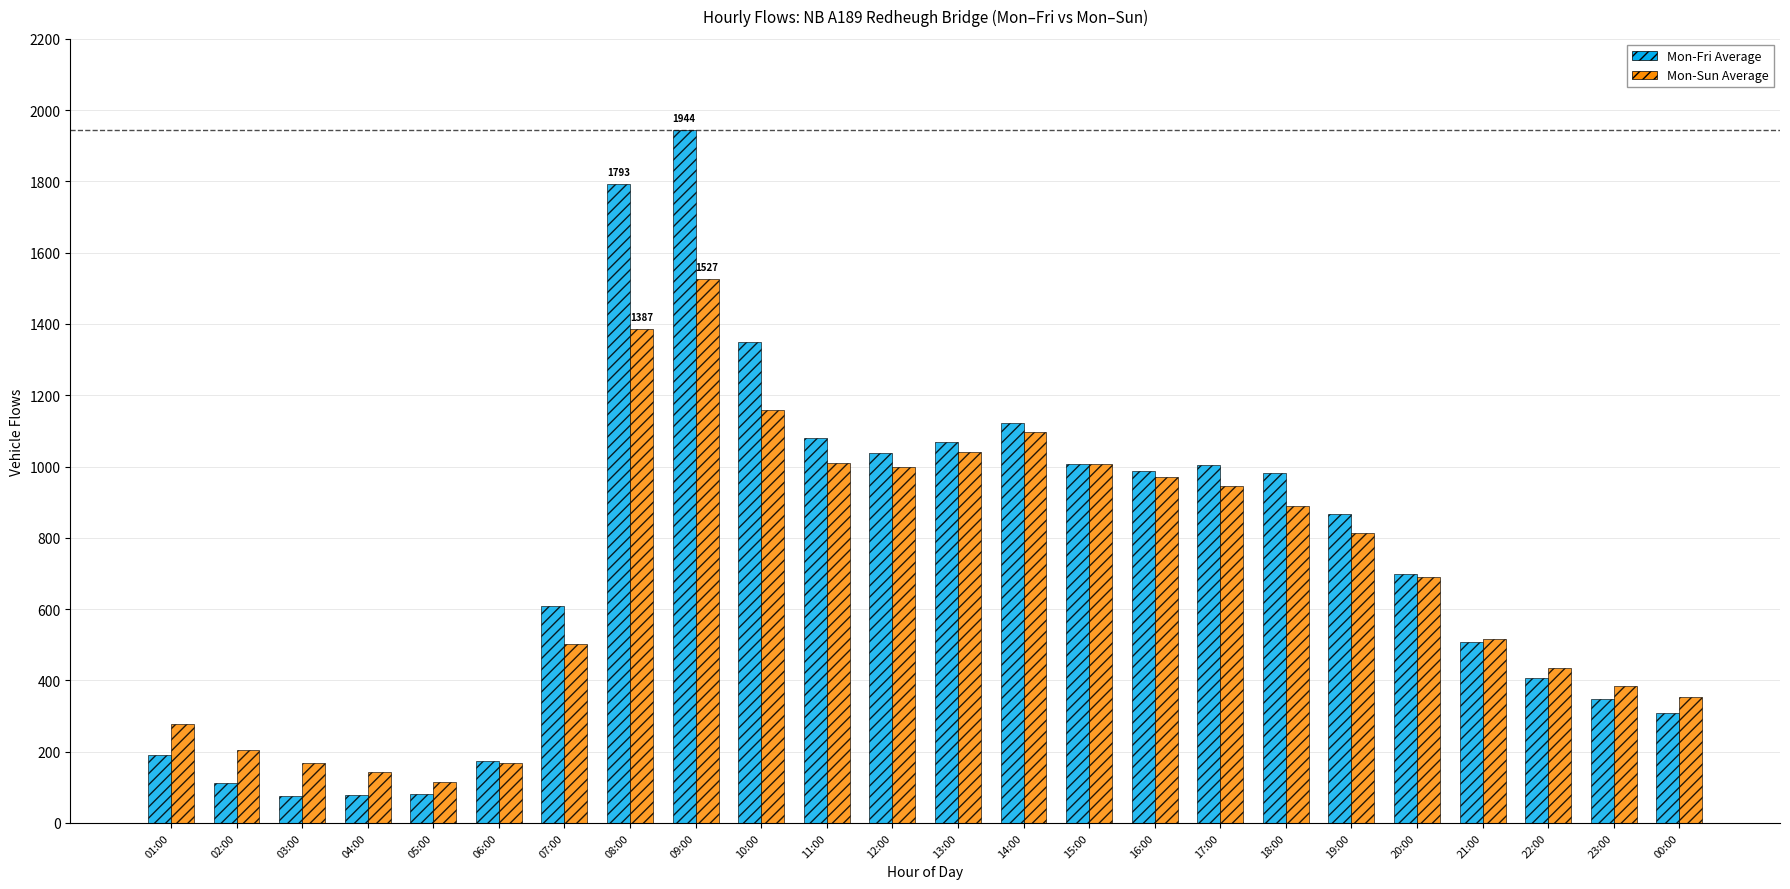

At which category is the sum across all series the highest?

09:00